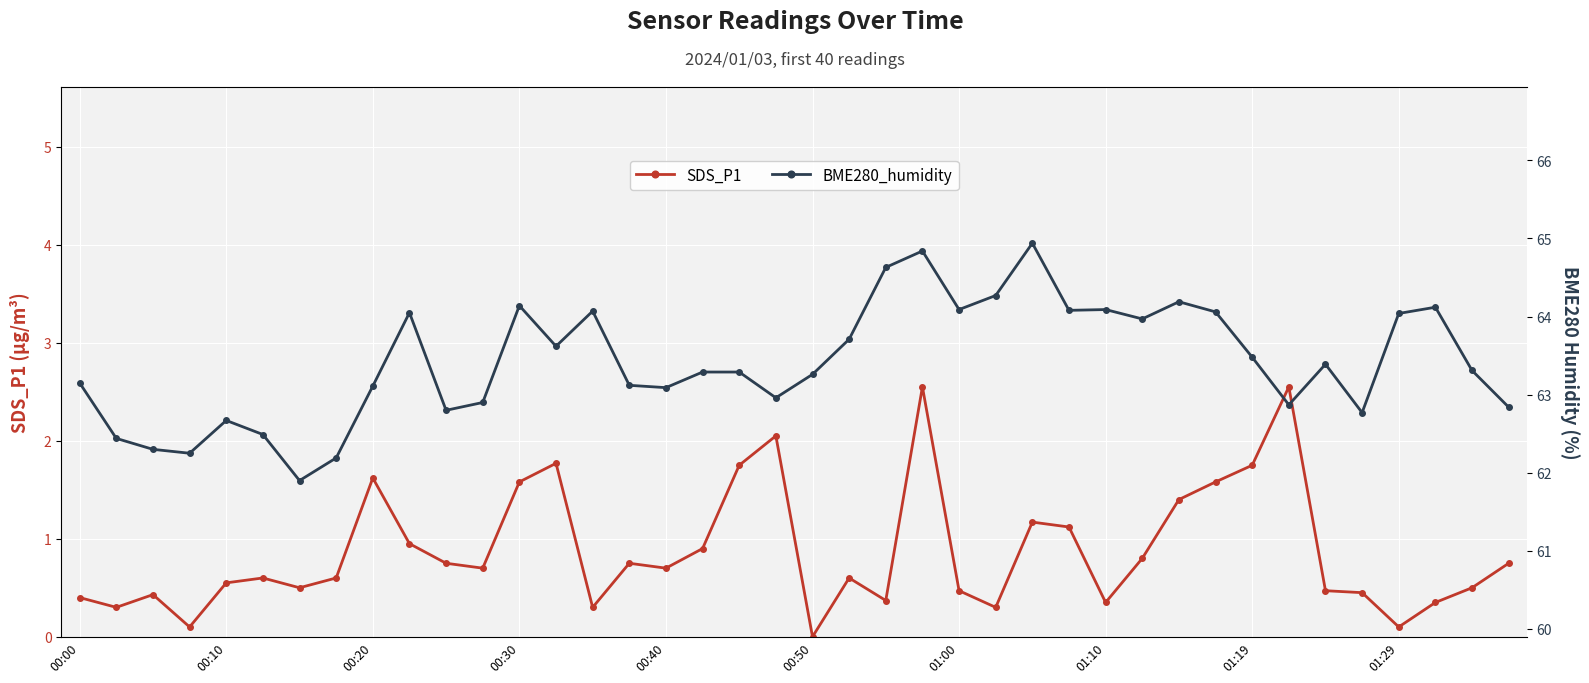

What is the total value across all series at 21?

64.3